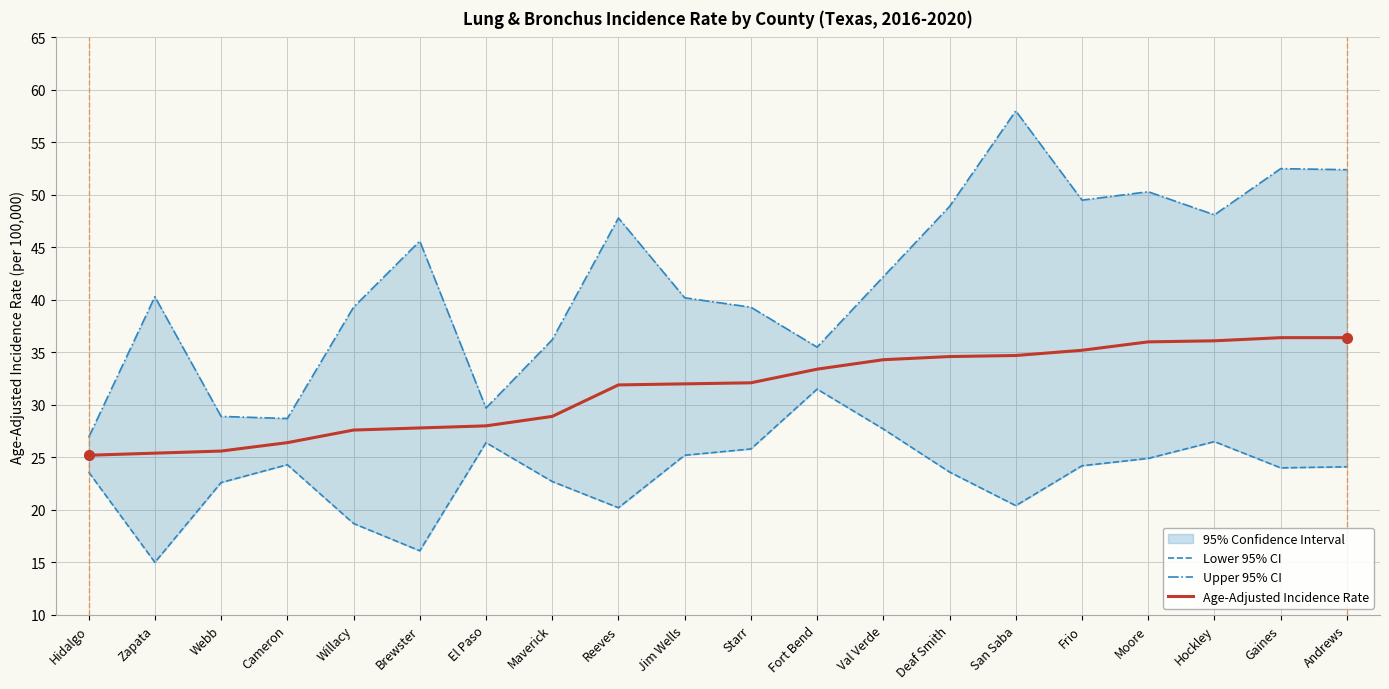

What is the difference between the second highest and minimum values in the Upper 95% CI series?

25.6